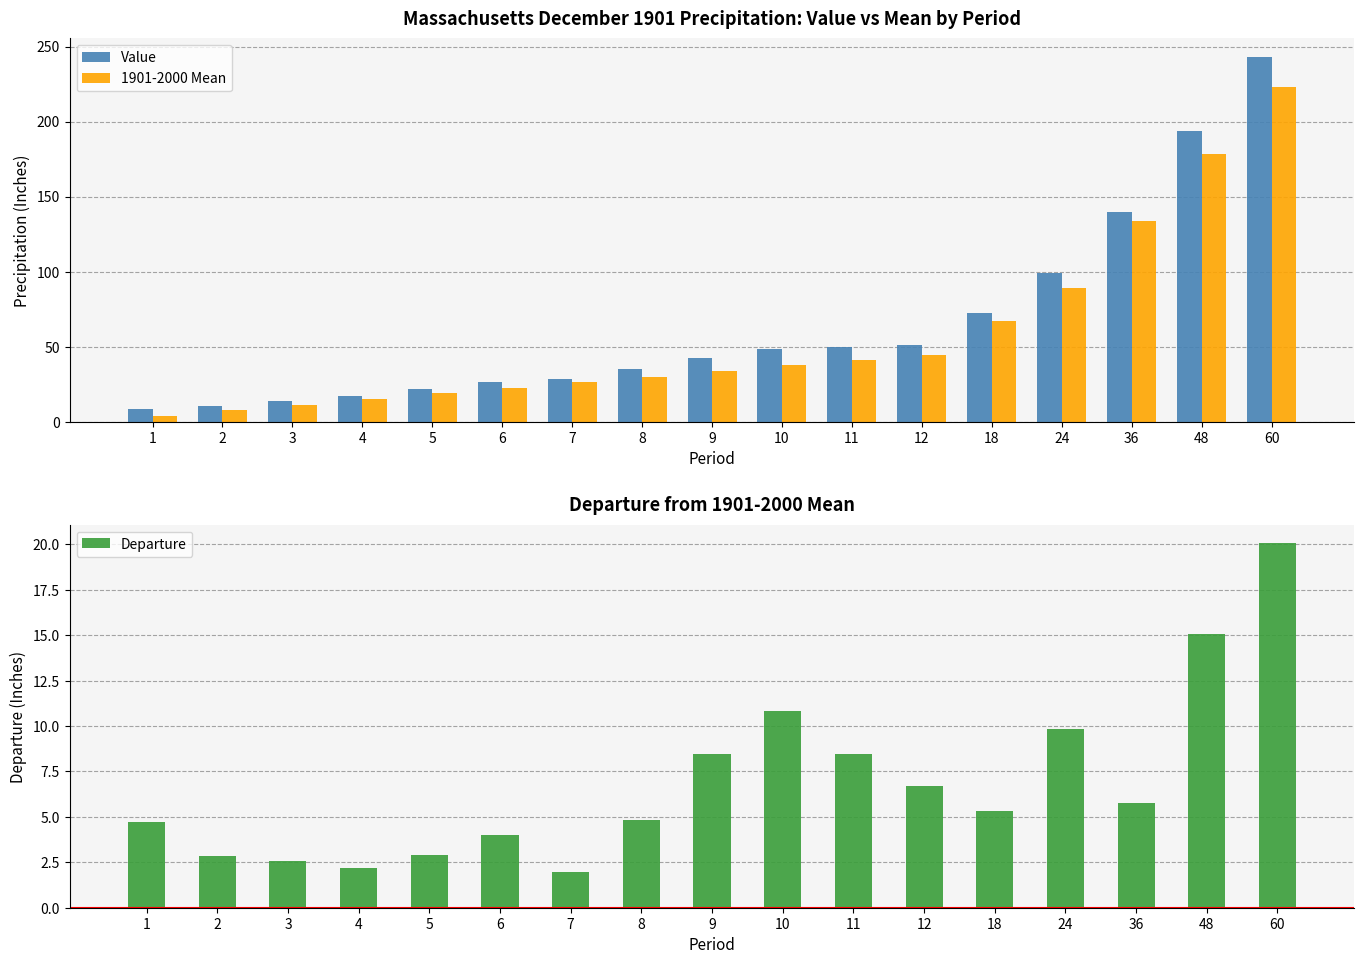

Where is 1901-2000 Mean nearest to the value 113?

36